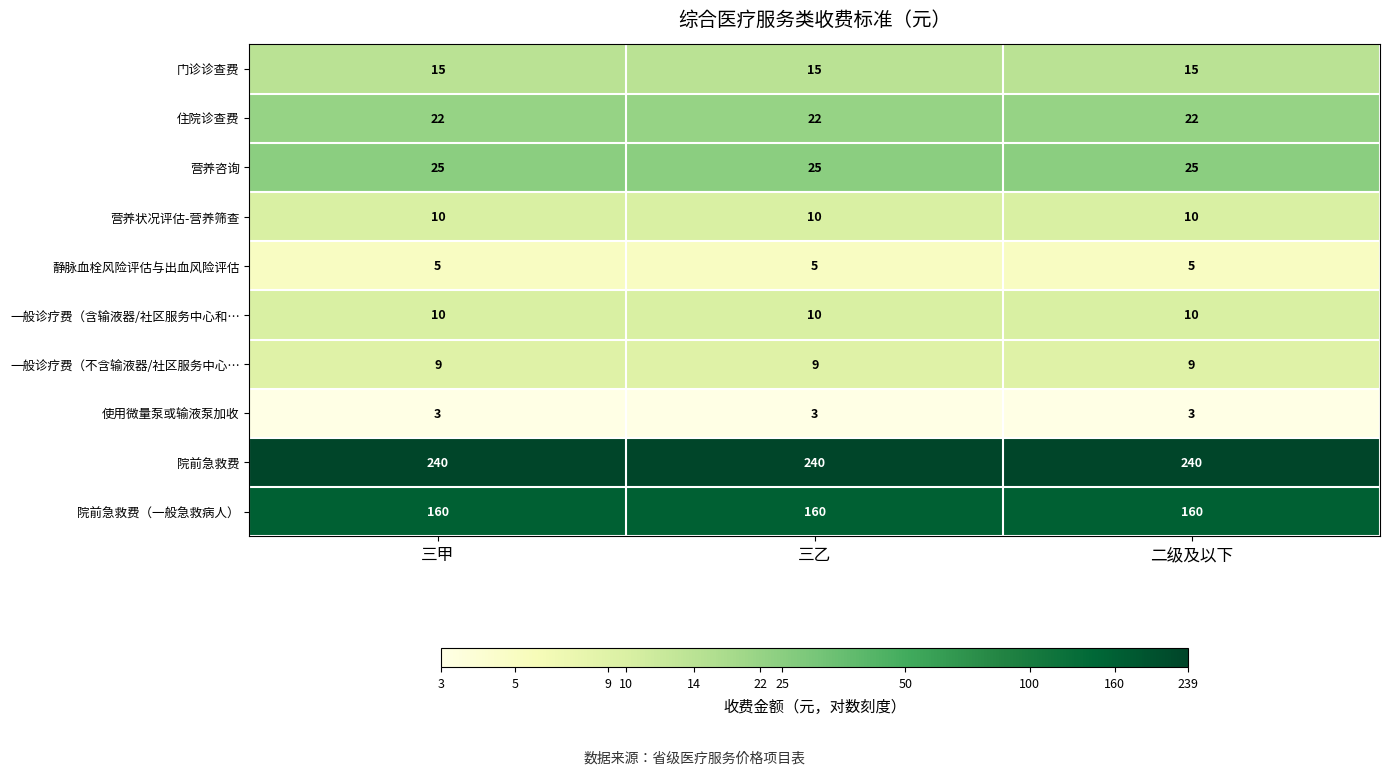

True or false: 住院诊查费 has a value of 22 at 二级及以下.

True